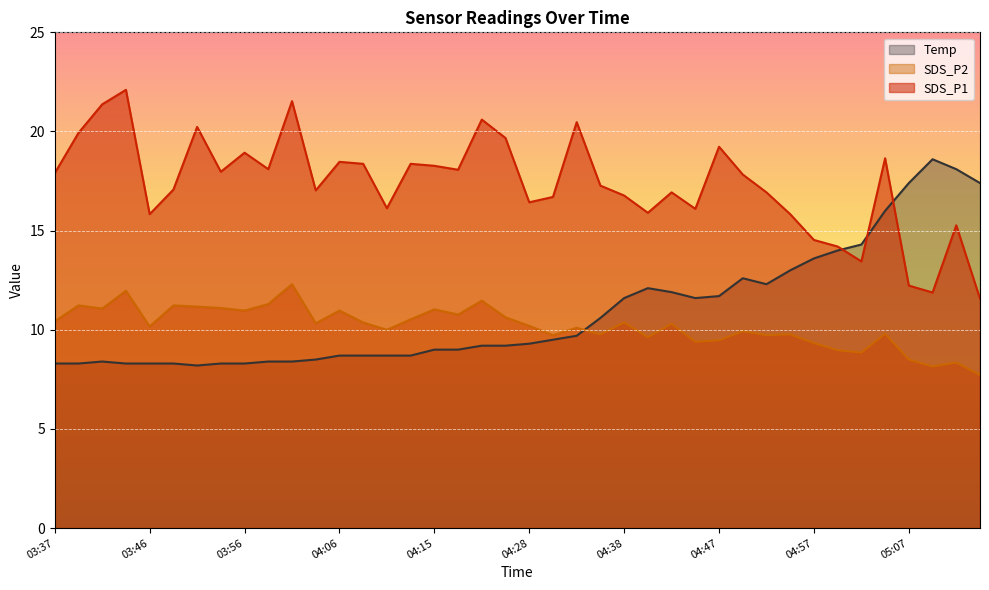

How many lines are shown in the chart?

3